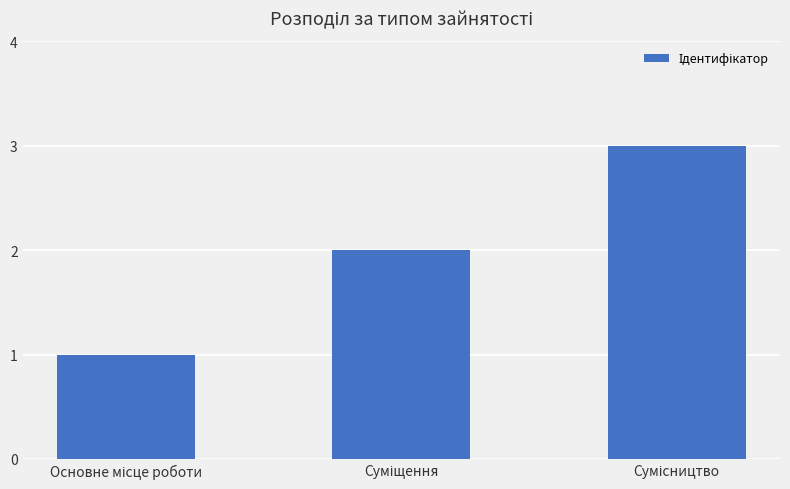

What is the greatest value displayed?

3